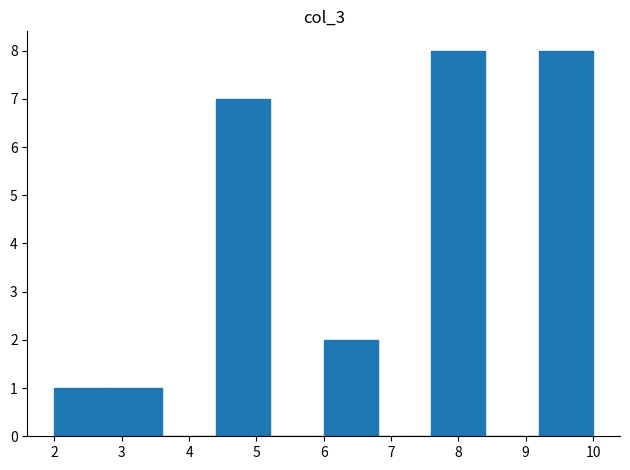

How tall is the bar that spans 6.0 to 6.8 on the x-axis? The values are not printed on the chart, so give them approximately, as read against the axis.

2